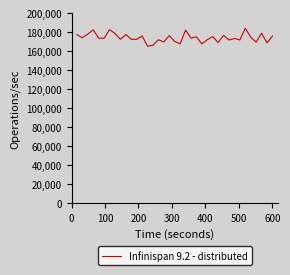

What is the maximum value shown in the chart?

184261.4